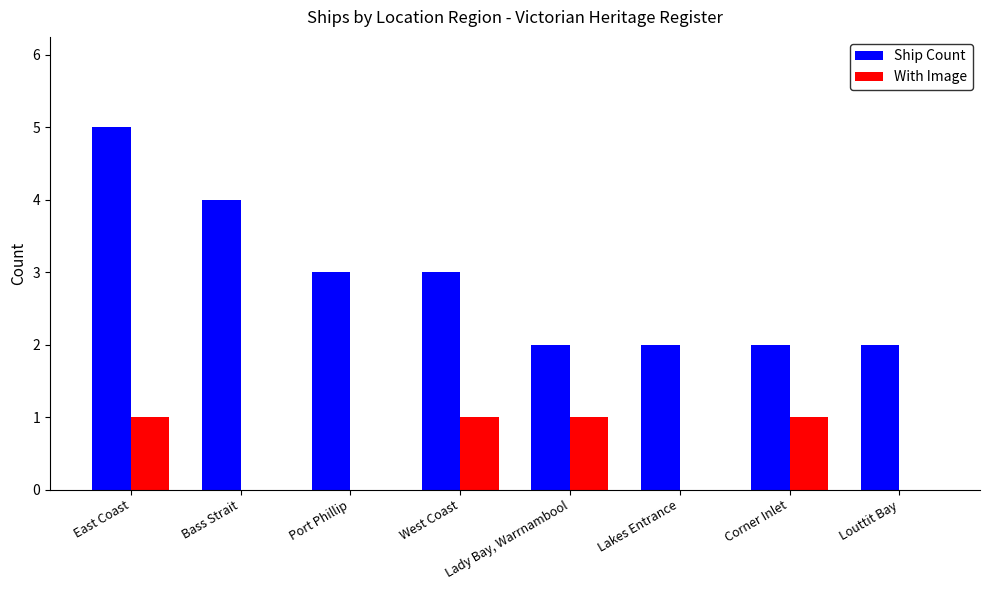

What is the sum of all Ship Count values?

23